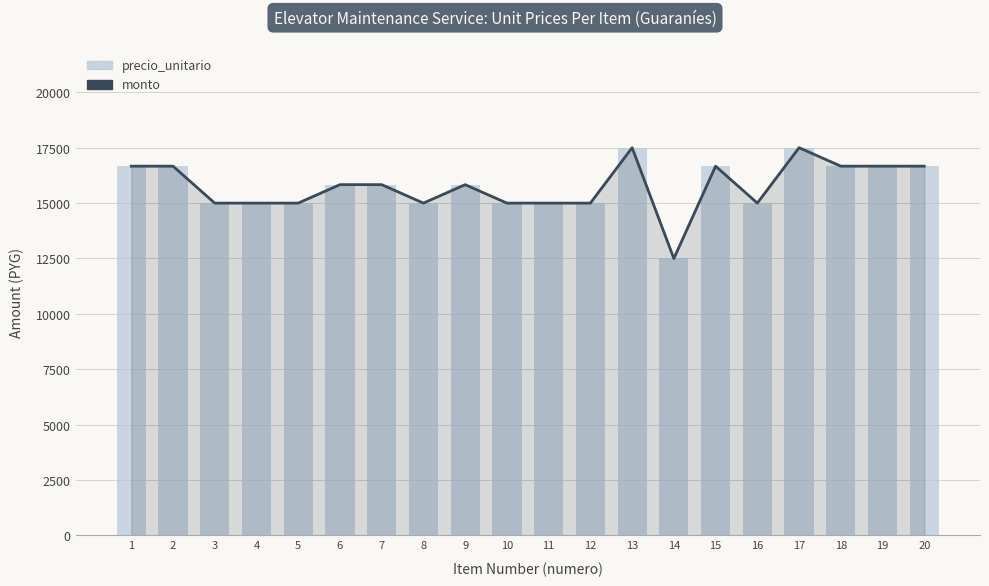

At which label is monto closest to 15000?

3